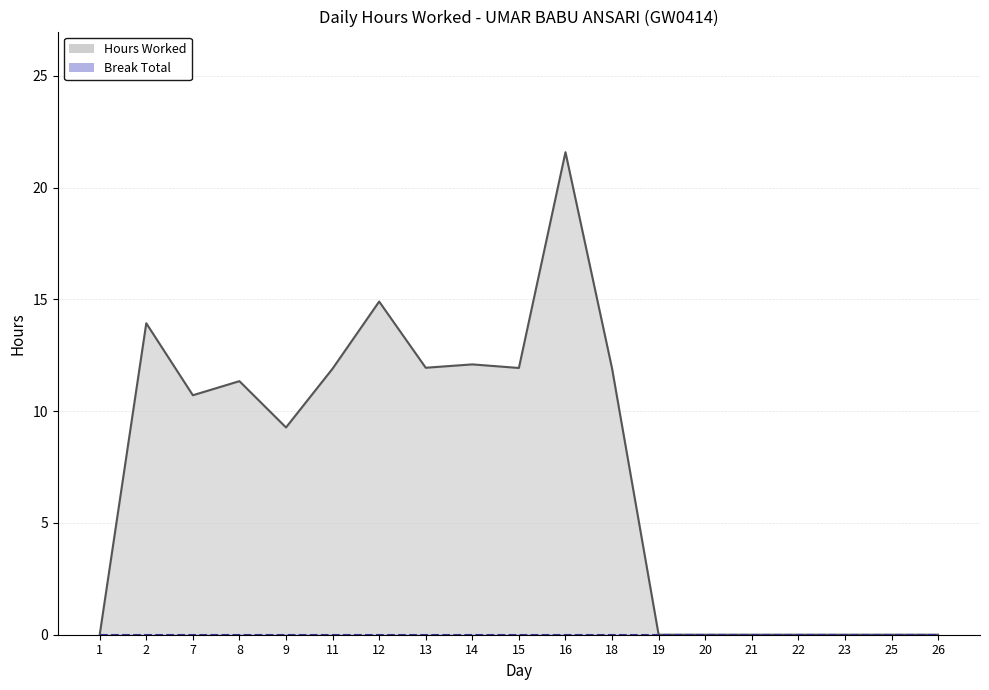

True or false: Hours Worked and Break Total cross at least once.

False